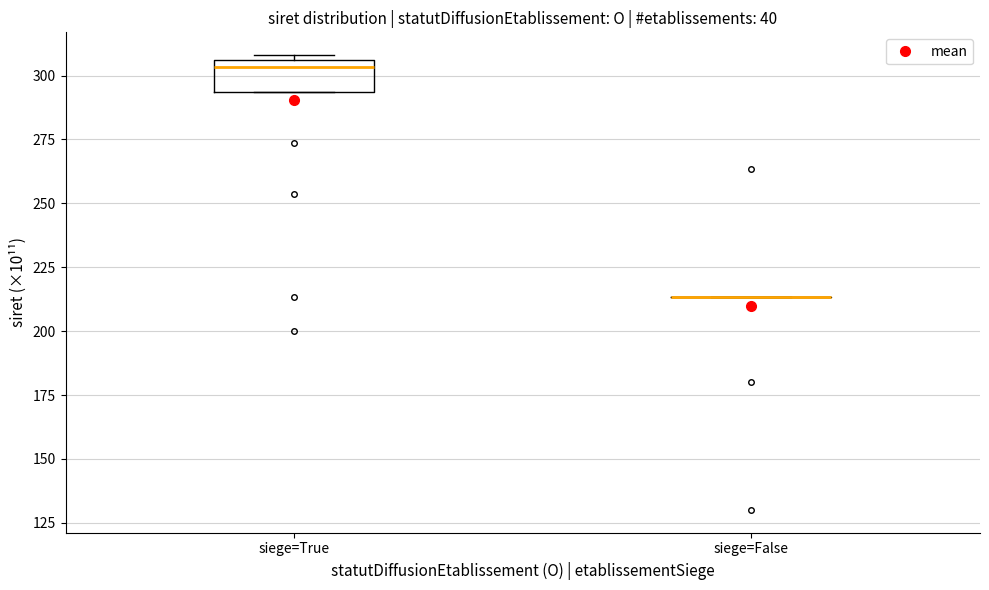

Reading left to right, transcribe this box plot: for each box, give where its median line is, the range the box spans, and where its two whiskers end, as read against the y-axis. The values are not printed on the chart, so give them approximately, as read against the axis.

siege=True: median 305 (just below the box's upper edge), box 295 to 305, whiskers 295 to 310
siege=False: box collapsed to a line at 215, whiskers 215 to 215